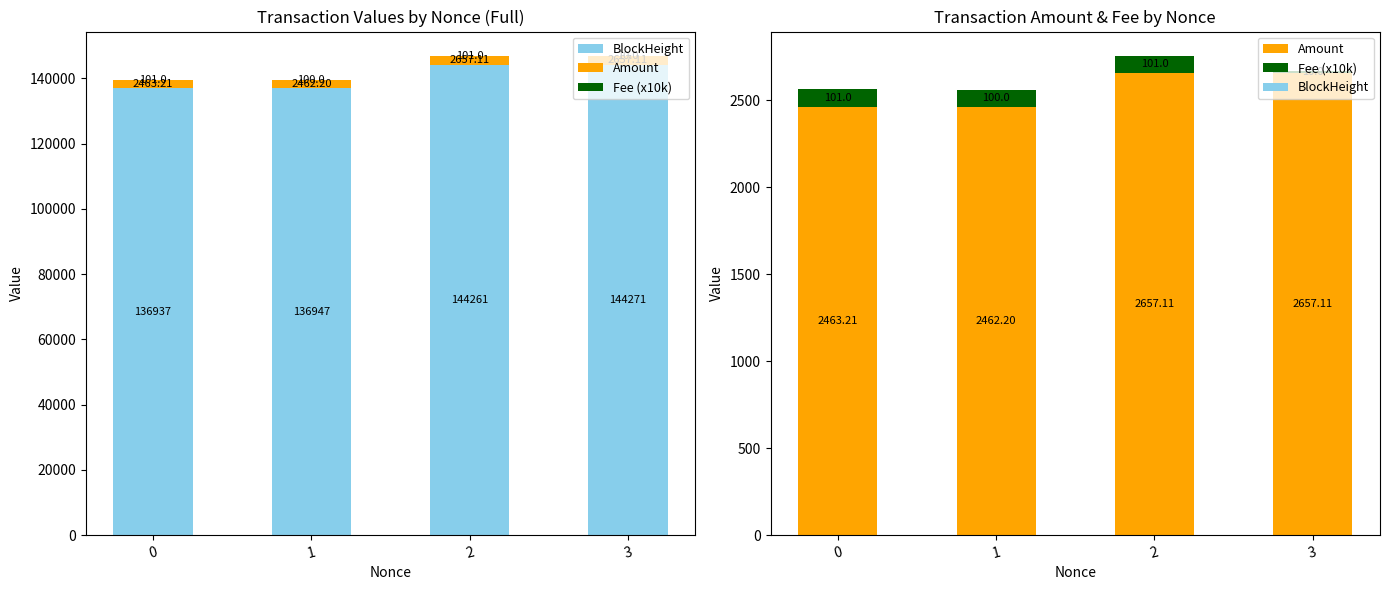

What is the sum of all Amount values?

10239.6